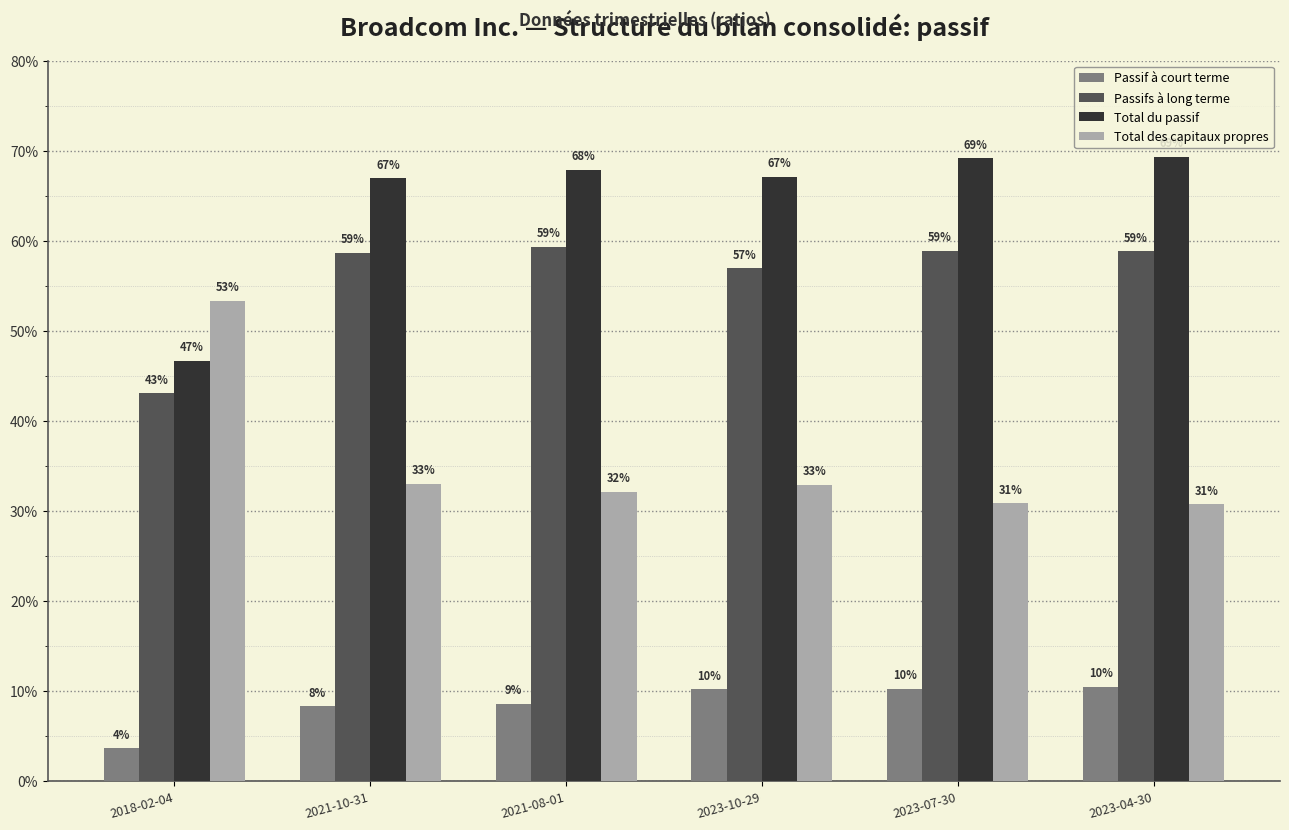

At 2021-08-01, list the series in order from largest to smallest.

Total du passif, Passifs à long terme, Total des capitaux propres, Passif à court terme